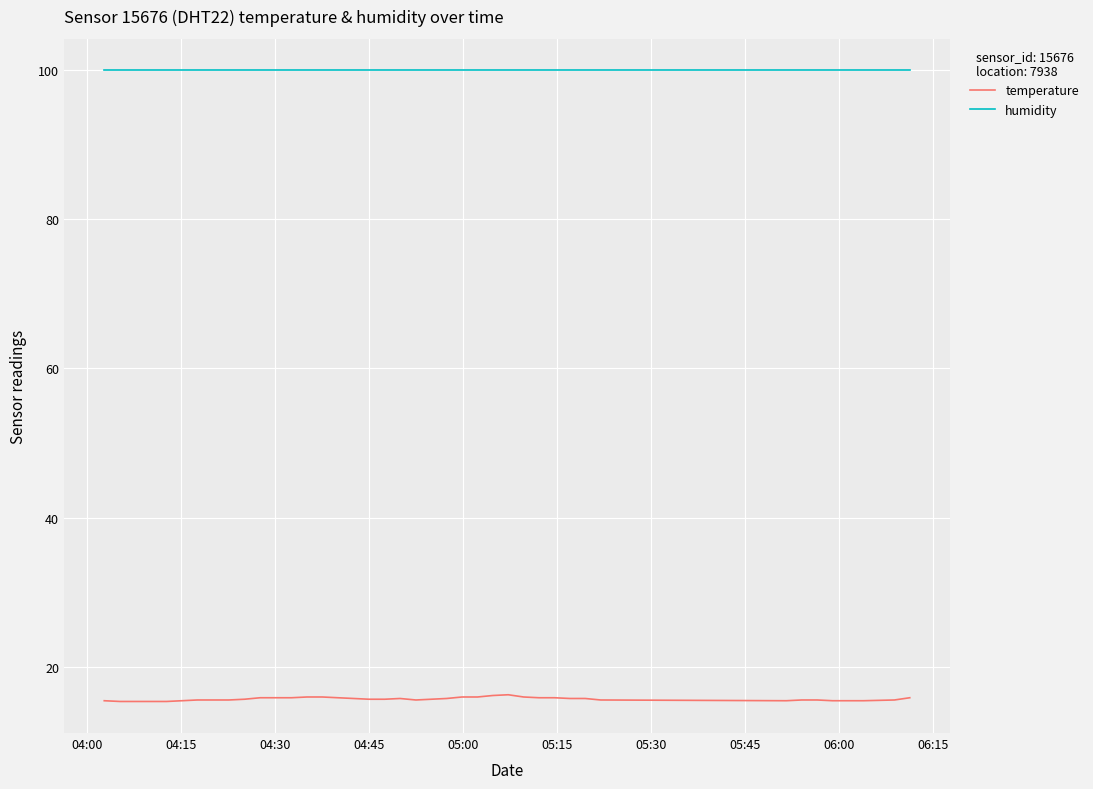

Which series has the largest total across all categories?

humidity